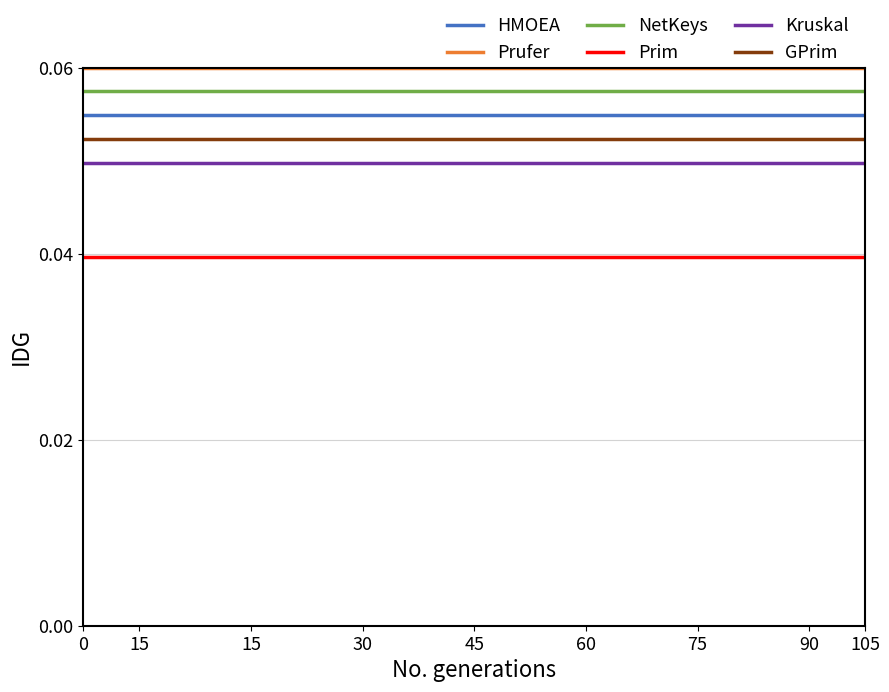

True or false: Prim and Kruskal intersect in this chart.

False